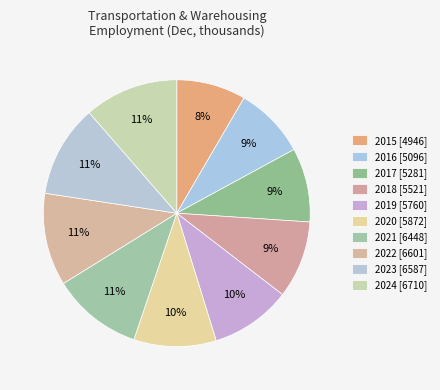

Is 2022 the majority of the pie?

No